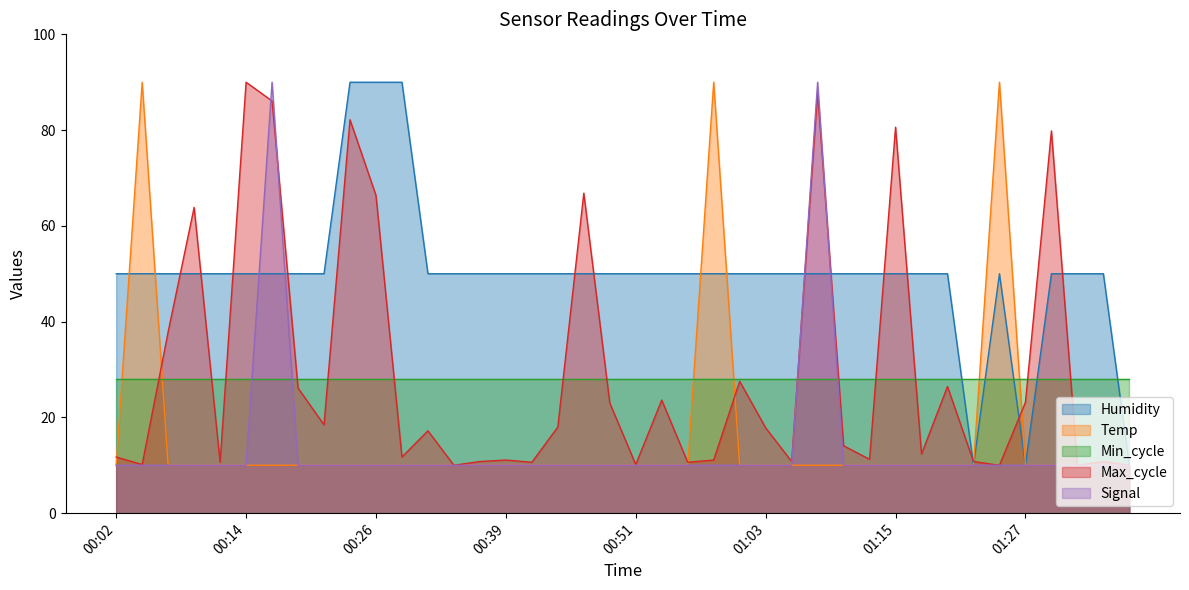

Between 01:32 and 01:25, which is larger?

01:32